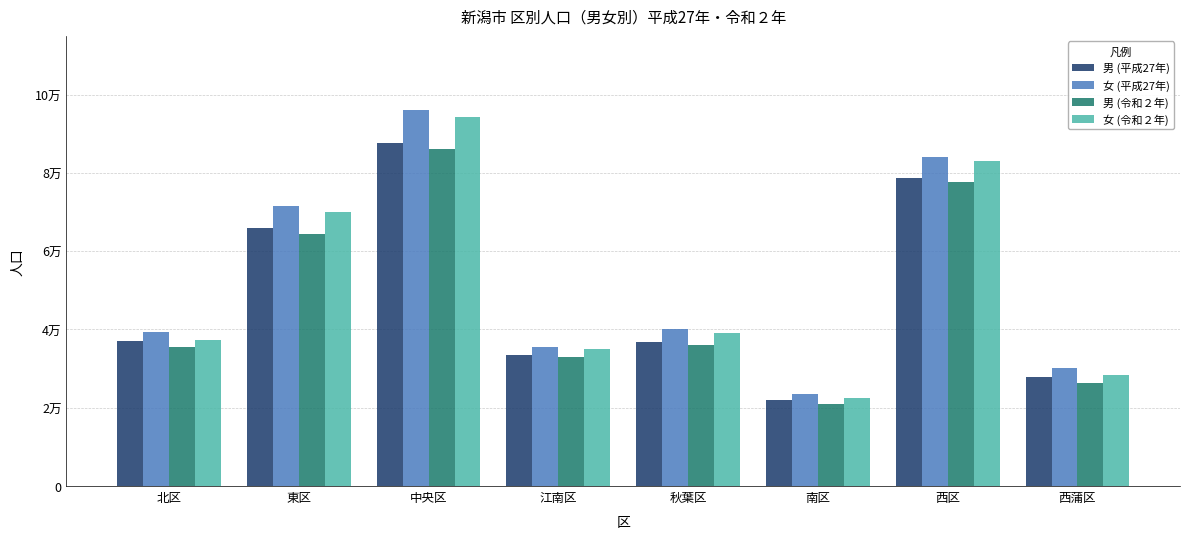

Reading right to left, what are all the values shown in this chart?

男 (平成27年): 西蒲区=27939	西区=78714	南区=22068	秋葉区=36689	江南区=33407	中央区=87721	東区=66001	北区=36973
女 (平成27年): 西蒲区=30279	西区=84119	南区=23617	秋葉区=40154	江南区=35499	中央区=96046	東区=71576	北区=39355
男 (令和２年): 西蒲区=26231	西区=77653	南区=20977	秋葉区=36016	江南区=32940	中央区=86046	東区=64388	北区=35490
女 (令和２年): 西蒲区=28315	西区=83003	南区=22460	秋葉区=39053	江南区=35032	中央区=94299	東区=70058	北区=37314